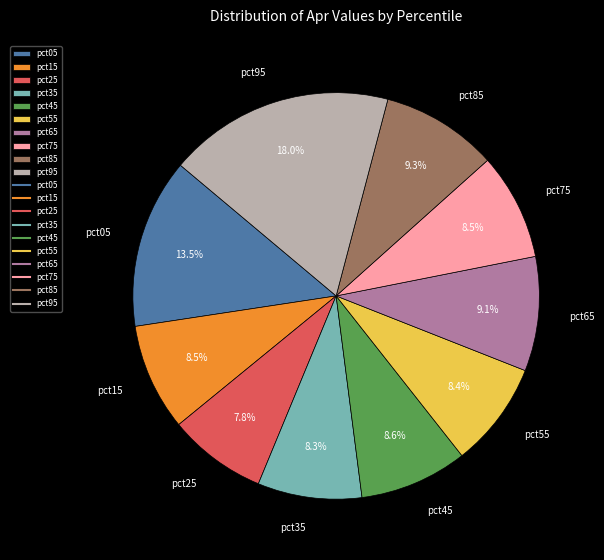

To the nearest percent, what is the difference between the pct65 and pct35 slice percentages?

1%